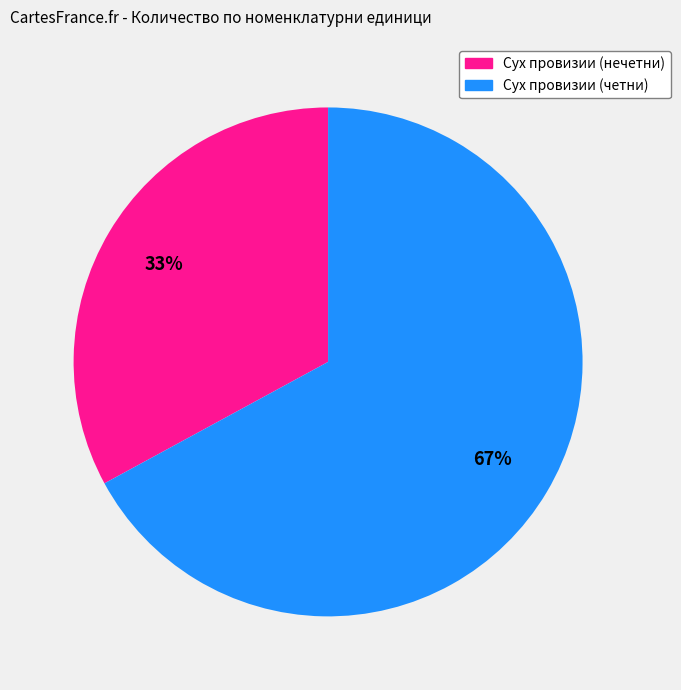

How many slices are in this pie chart?

2